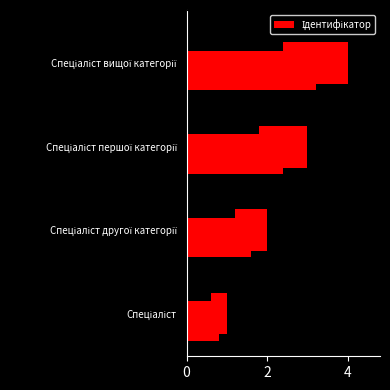

What is the difference between the values at Спеціаліст другої категорії and Спеціаліст першої категорії?

1